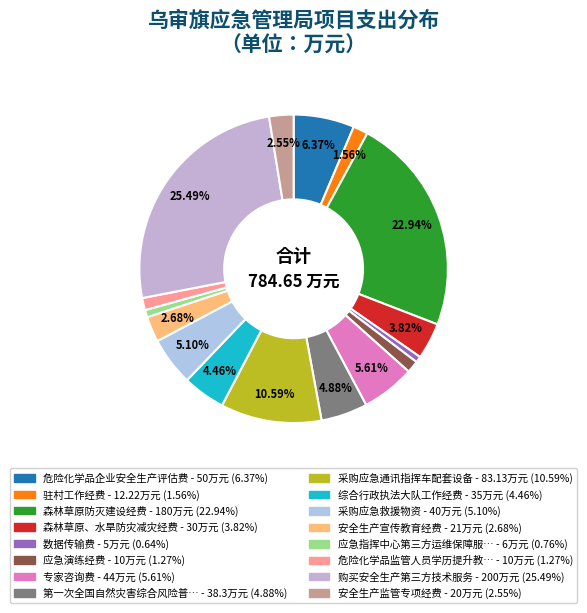

To the nearest percent, what is the average slice percentage?

6%